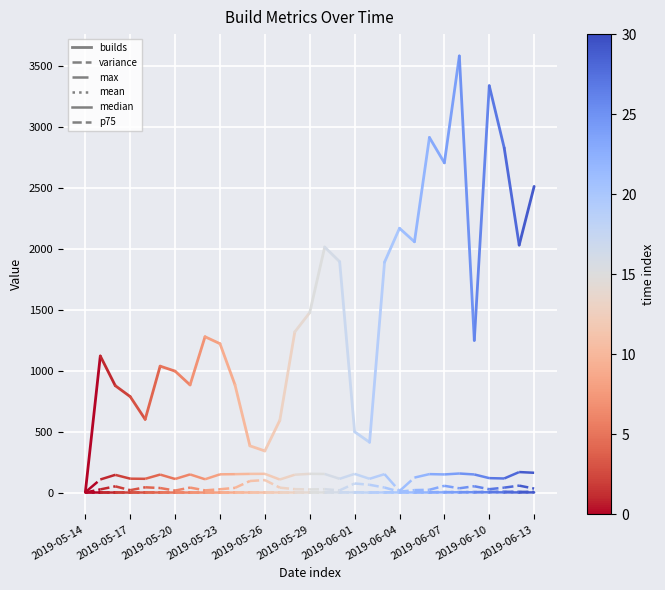

Is the value of max at 2019-05-17 greater than the value of p75 at 2019-05-14?

Yes